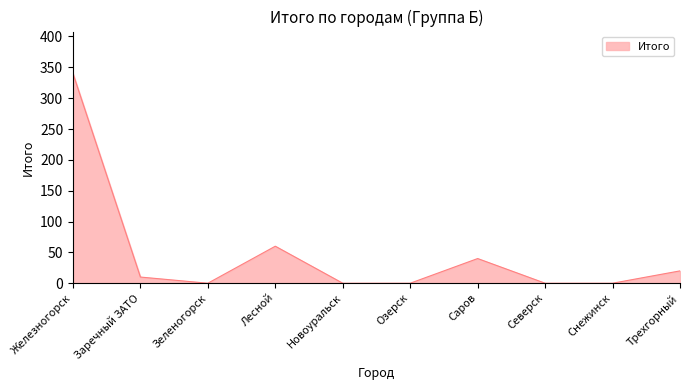

Reading right to left, list all the values displayed in this chart.

20	0	0	40	0	0	60	0	10	340